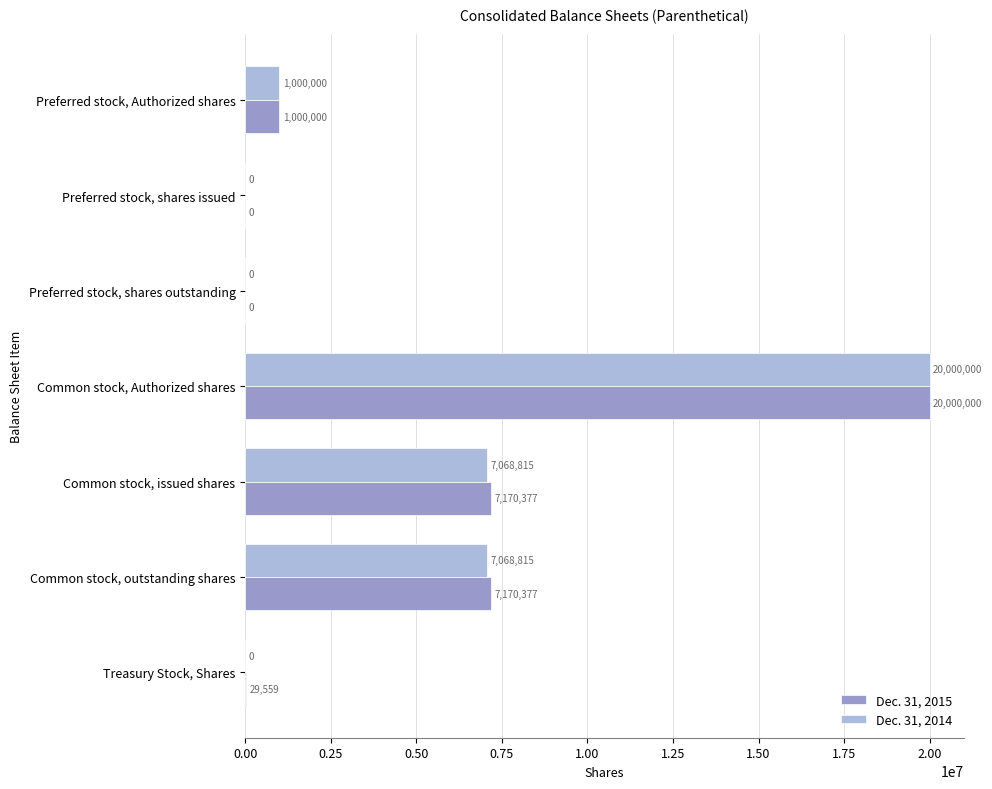

True or false: Dec. 31, 2015 has a value of 329389 at Preferred stock, Authorized shares.

False